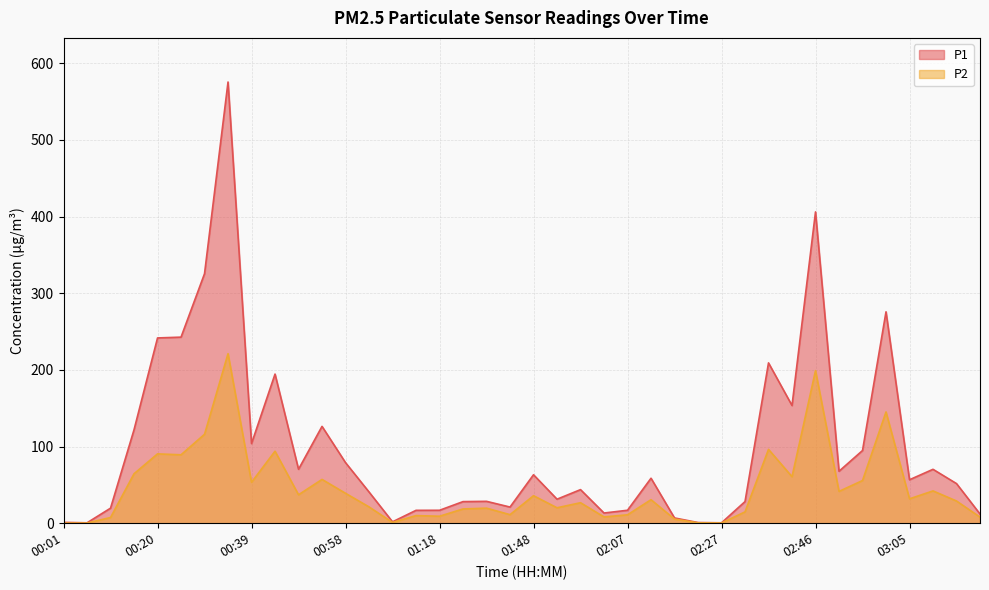

What is the approximate value of P2 at 02:02?

8.2